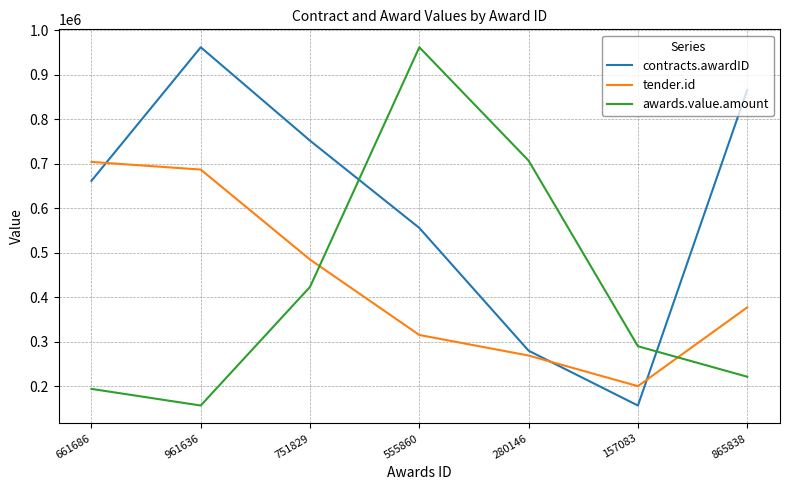

Is it true that awards.value.amount equals 349364.3 at 661686?

False